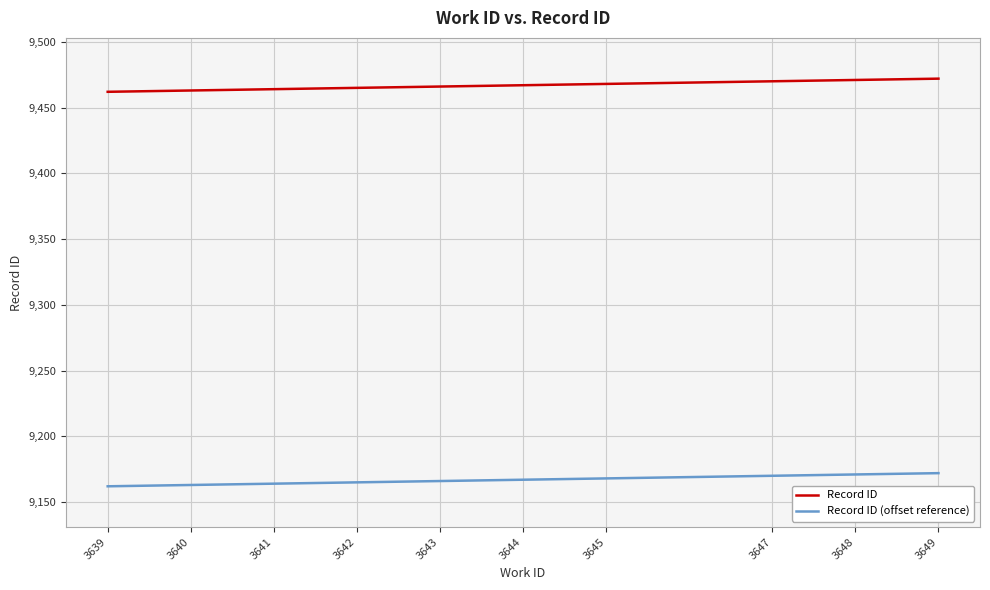

What are all the series names shown in the legend?

Record ID, Record ID (offset reference)